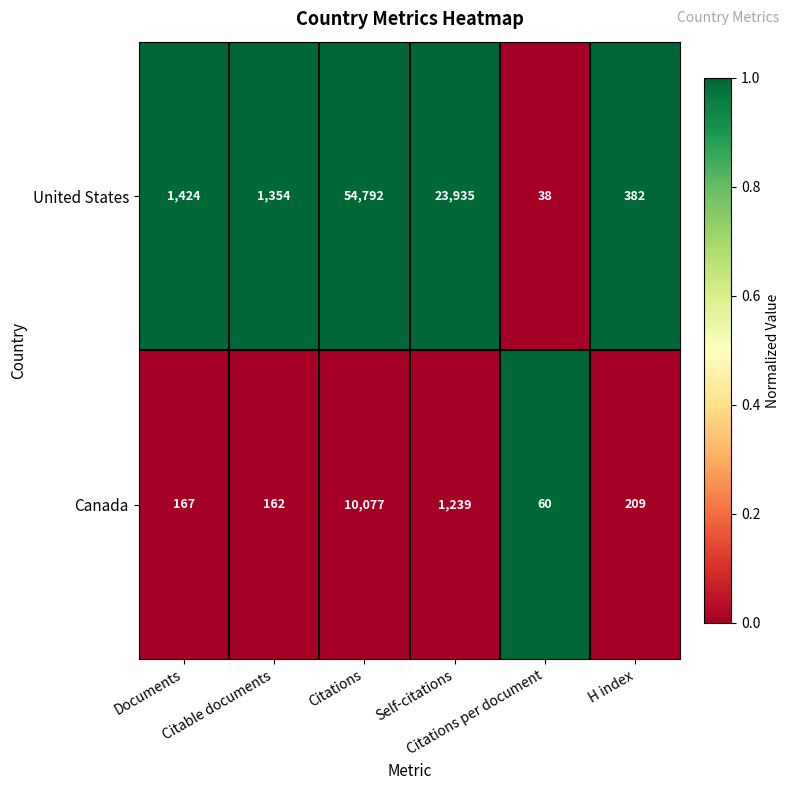

List the series in order of their overall mean, lowest first.

Canada, United States